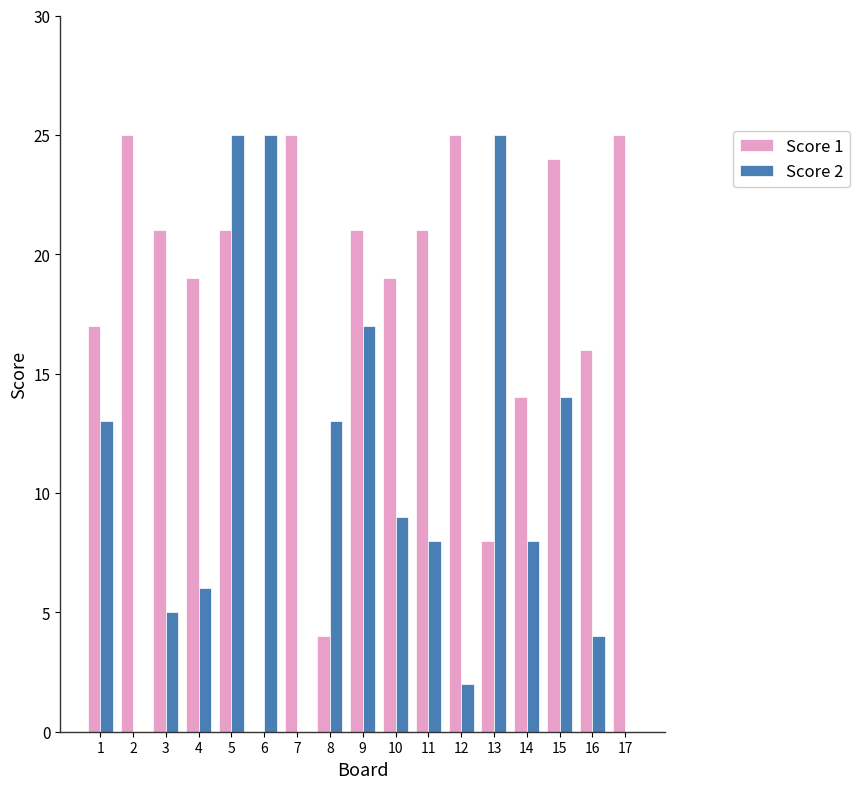

How many groups of bars are there?

17